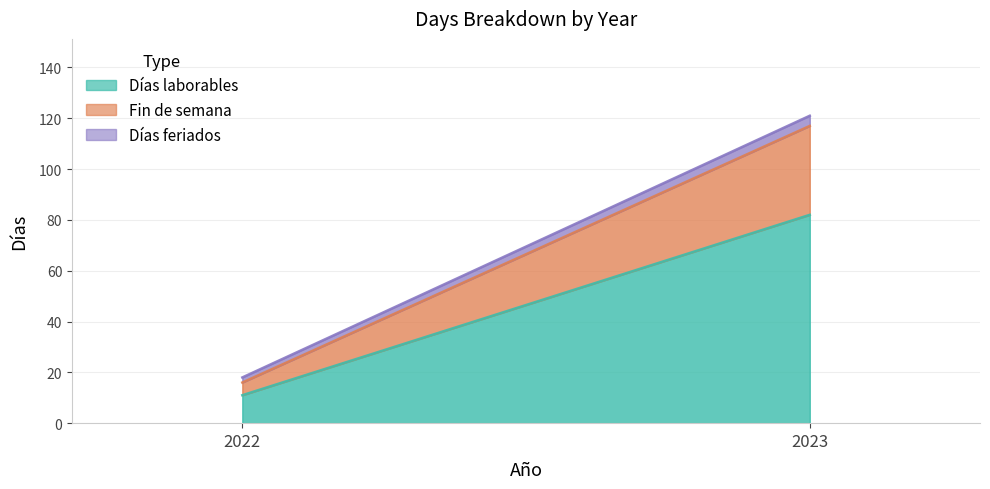

Which series has the largest range (max minus min)?

Días laborables